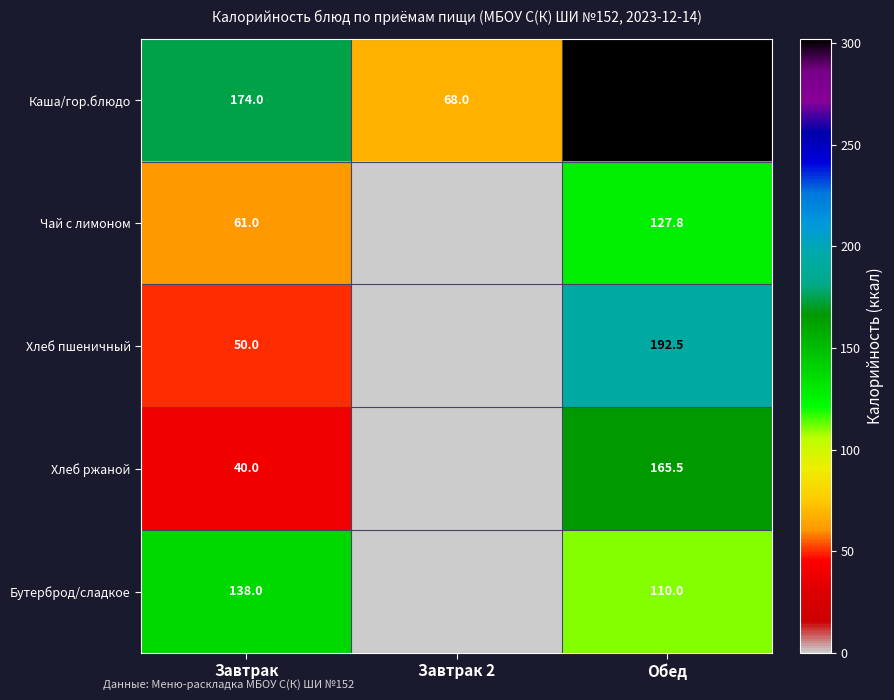

The value of Хлеб пшеничный at Обед is 260.4. True or false?

False